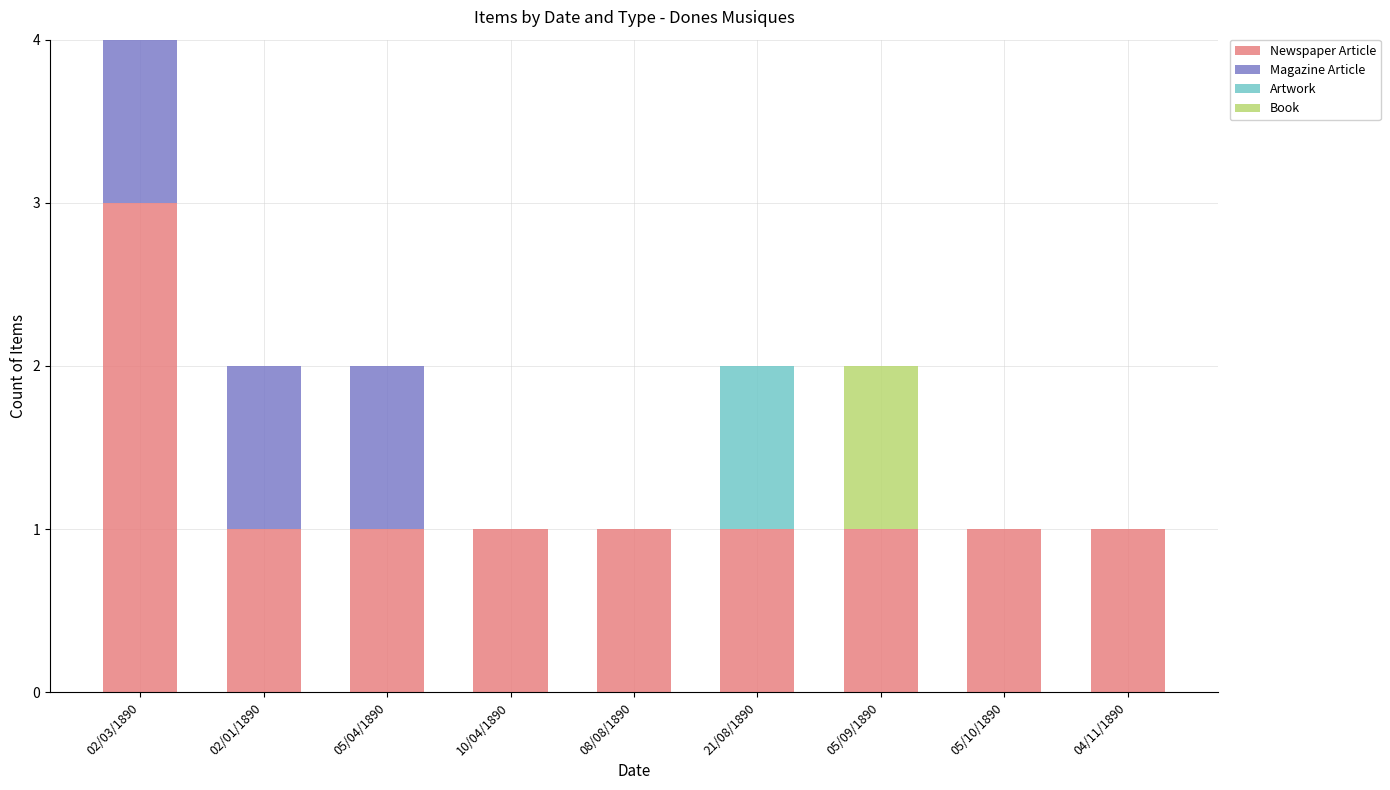

Which category has the highest value in the Newspaper Article series?

02/03/1890